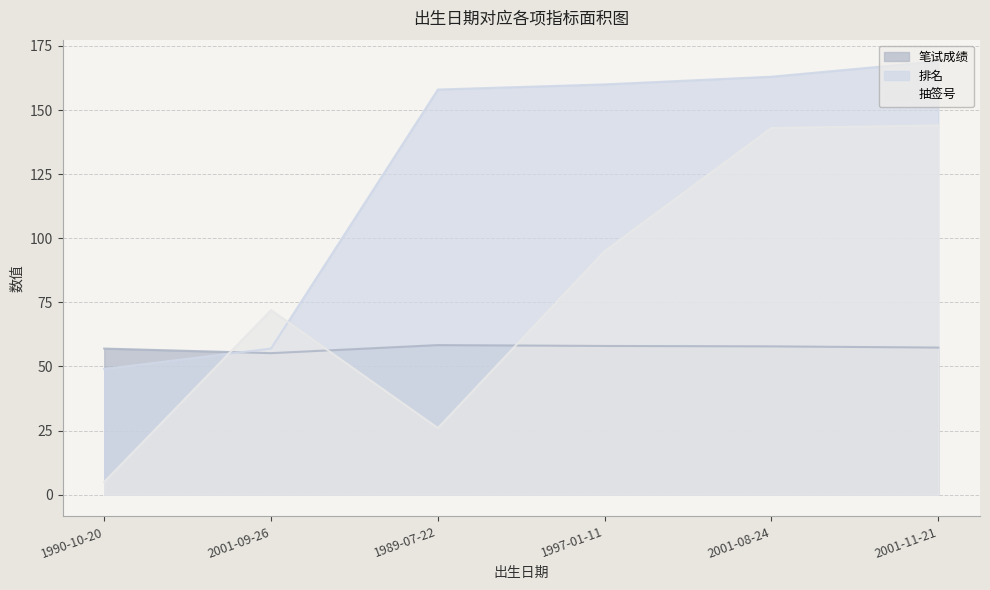

The 排名 series shows 49.0 at 1990-10-20. True or false?

True